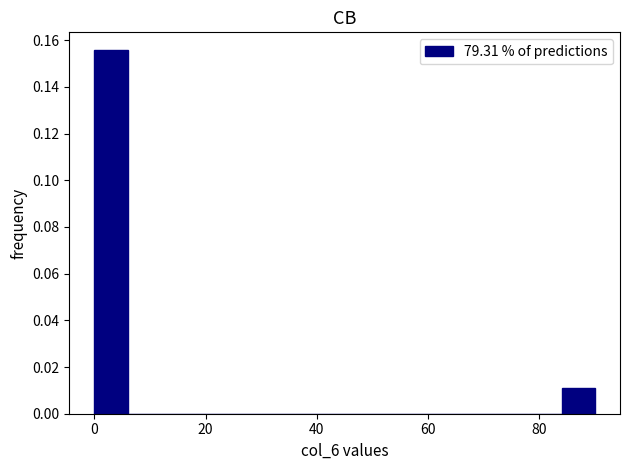

Read against the x-axis, roughly where is the centre of the tallest bar?

4